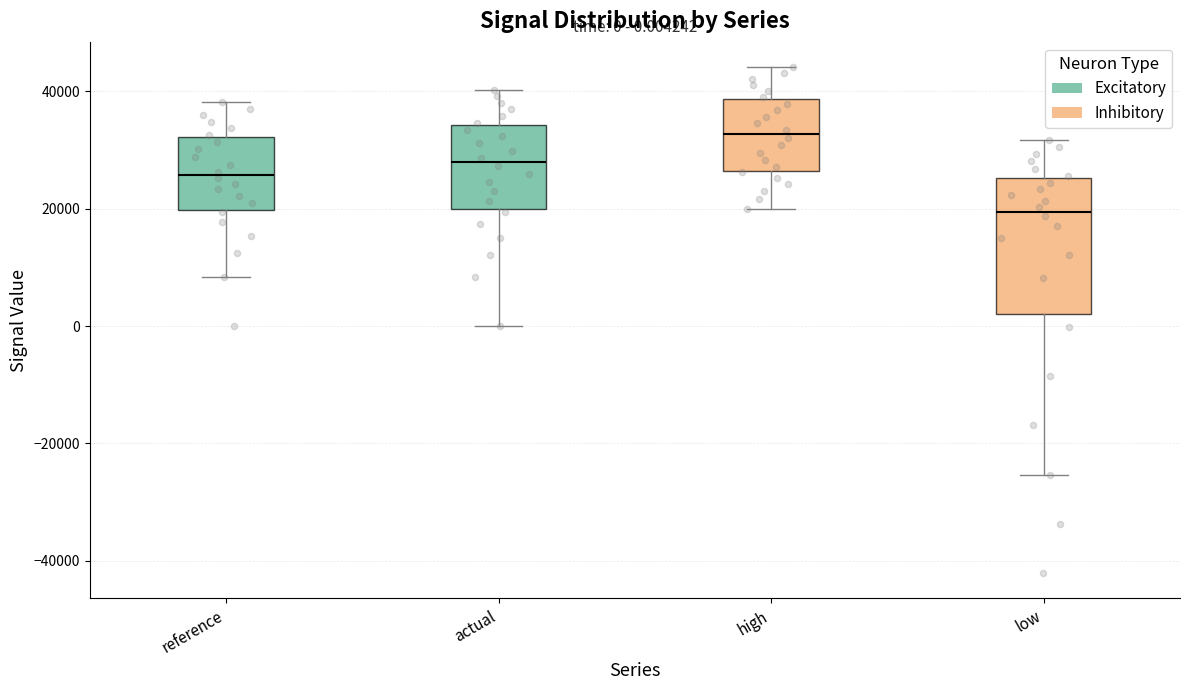

Comparing the boxes themselves (not the whiskers), which one is the tallest?

low